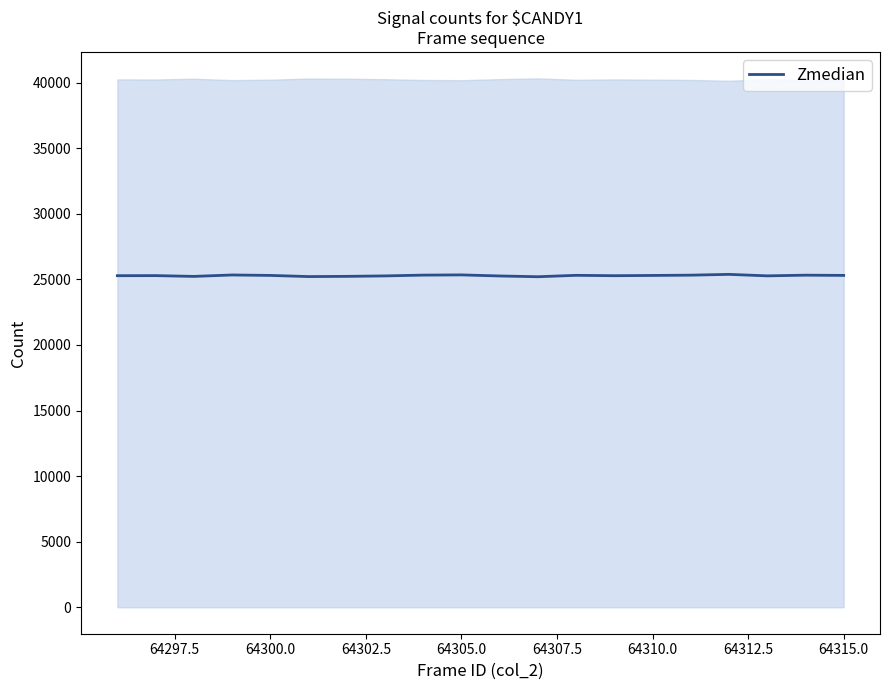

The Zmedian series shows 44483 at 64300.0. True or false?

False